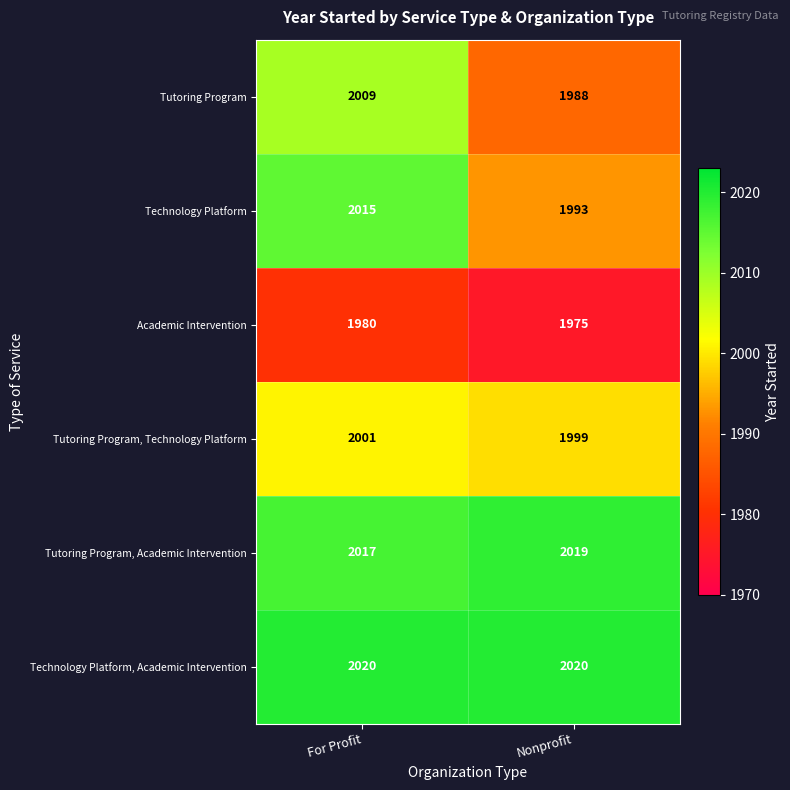

True or false: Tutoring Program, Academic Intervention has a value of 2017 at For Profit.

True